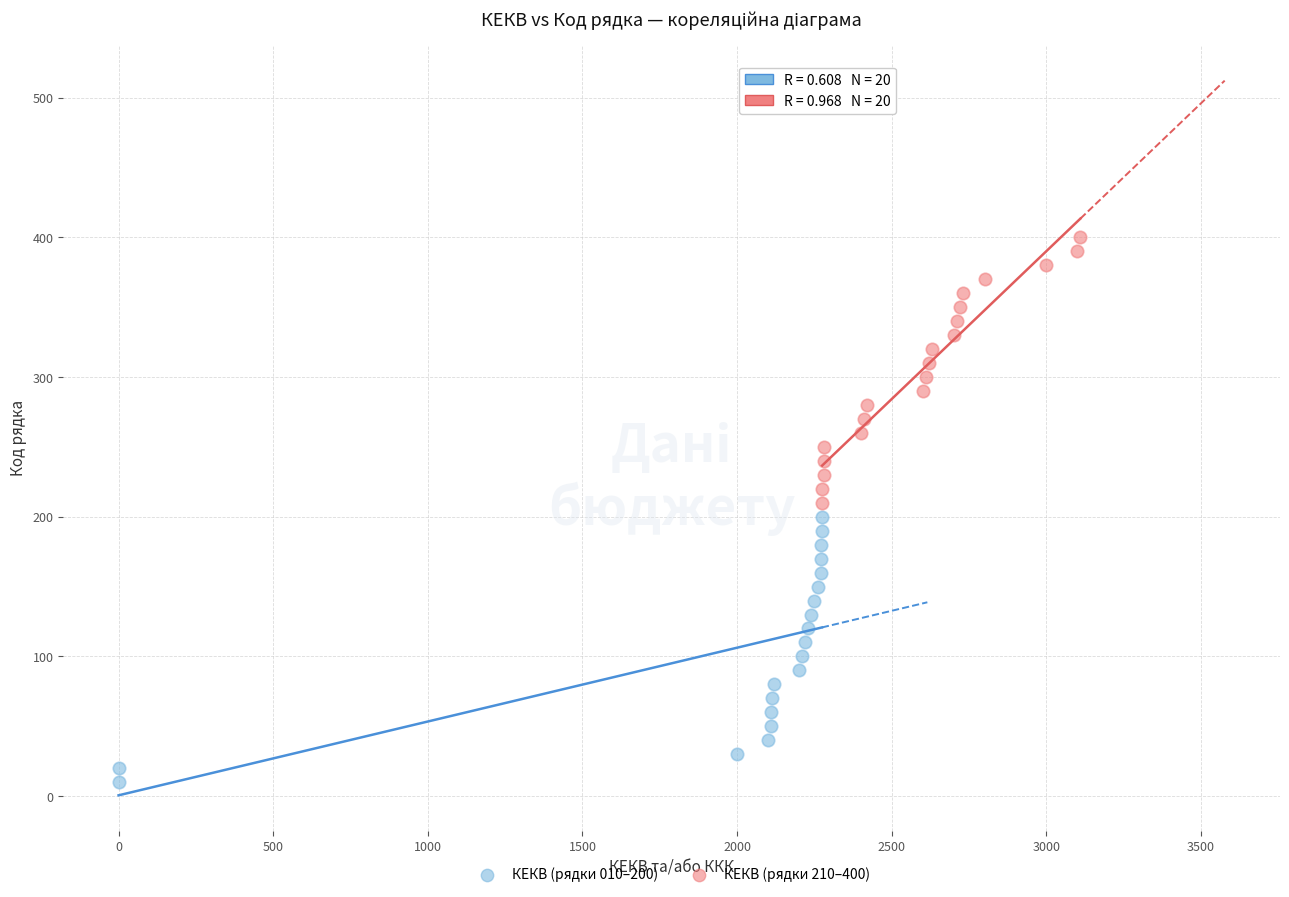

Which series contains the highest Y value?

КЕКВ (рядки 210–400)